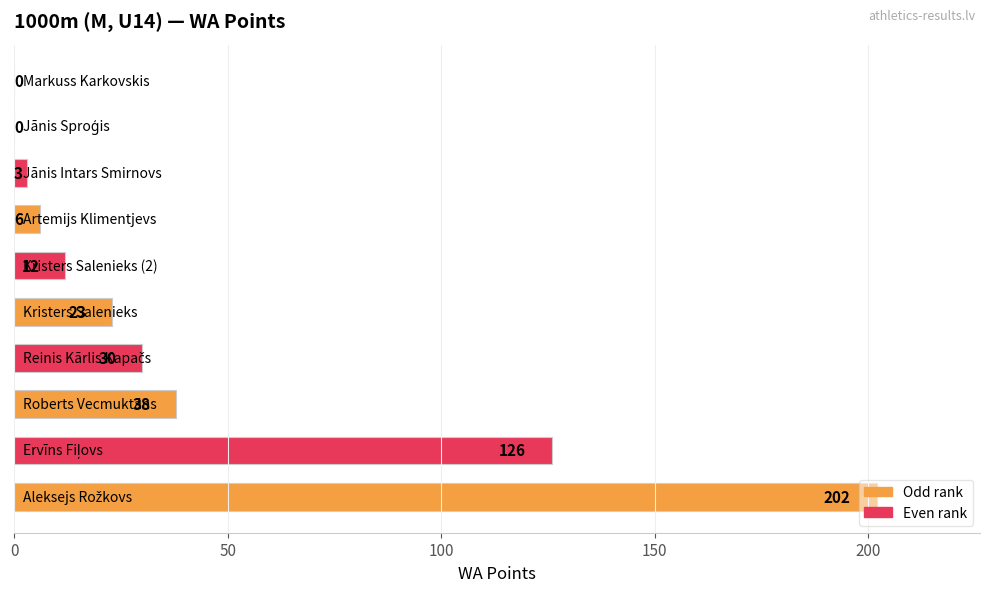

What is the maximum value shown in the chart?

202